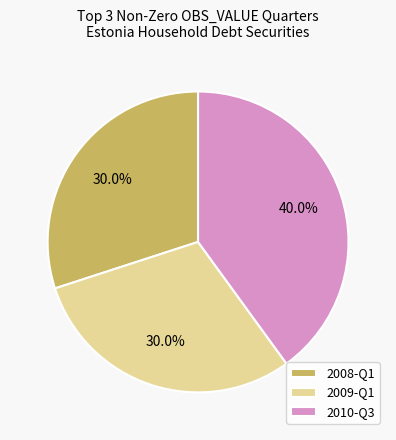

Does any single category account for the majority?

No